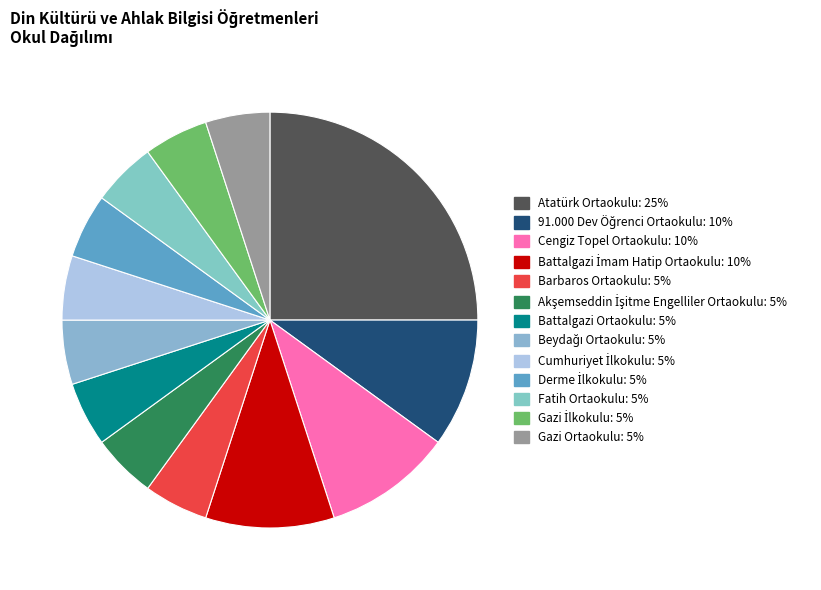

To the nearest percent, what is the difference between the largest and smallest slice percentages?

20%